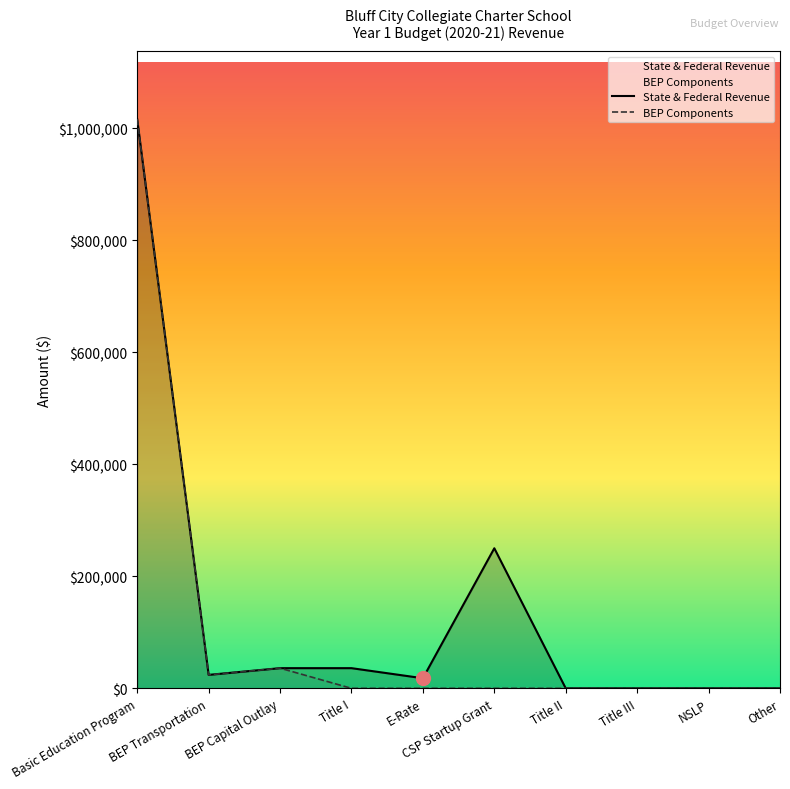

How many lines are shown in the chart?

2